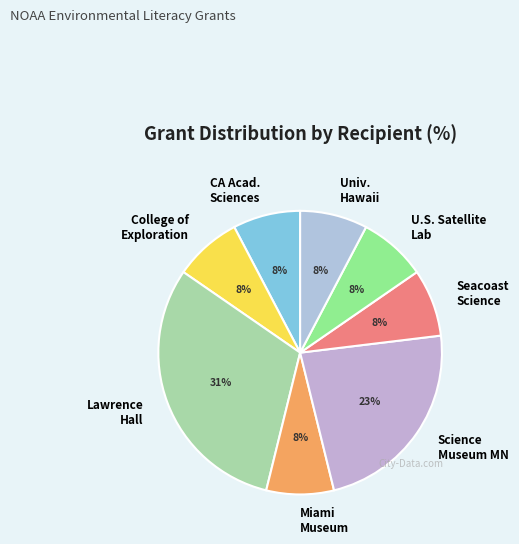

Approximately how many times larger is the value at U.S. Satellite Lab compared to Seacoast Science?

1.0